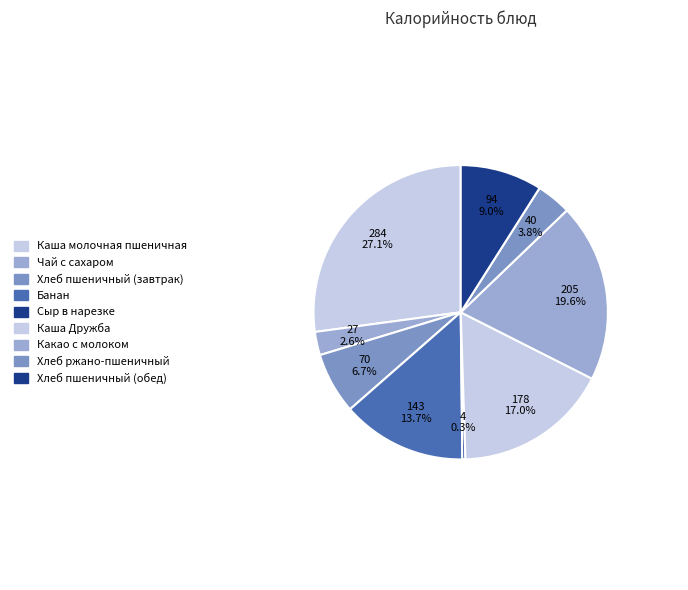

Is it true that Какао с молоком is 20% of the pie?

True